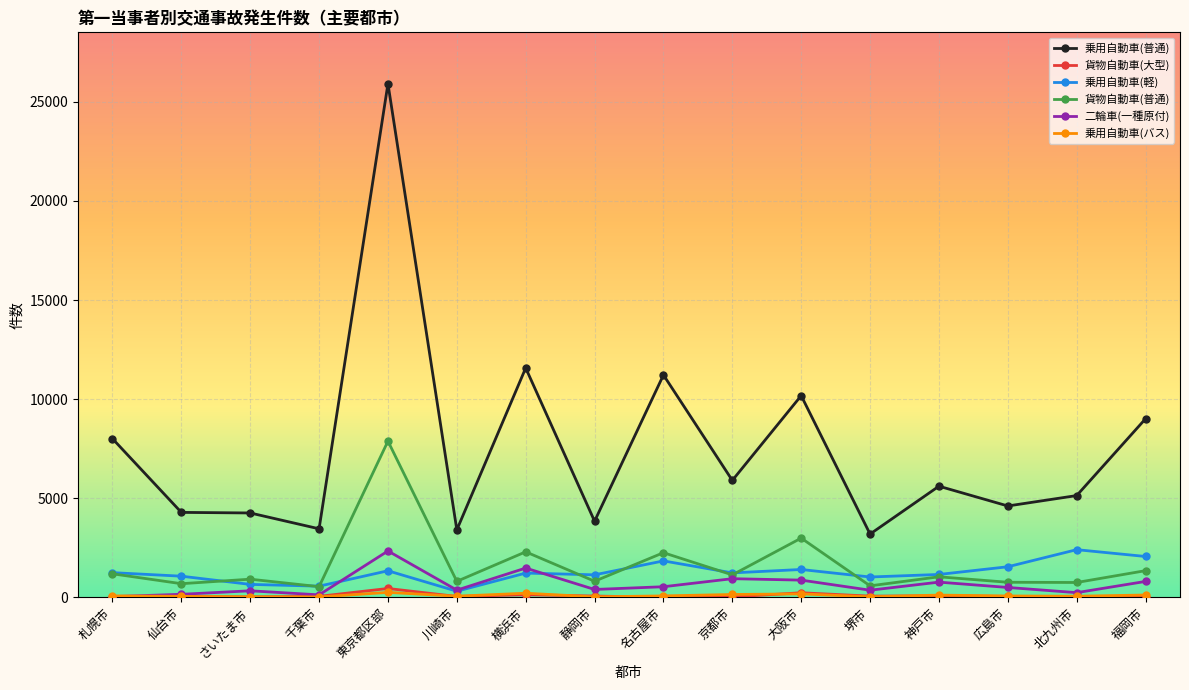

The 乗用自動車(普通) series shows 10177 at 大阪市. True or false?

True